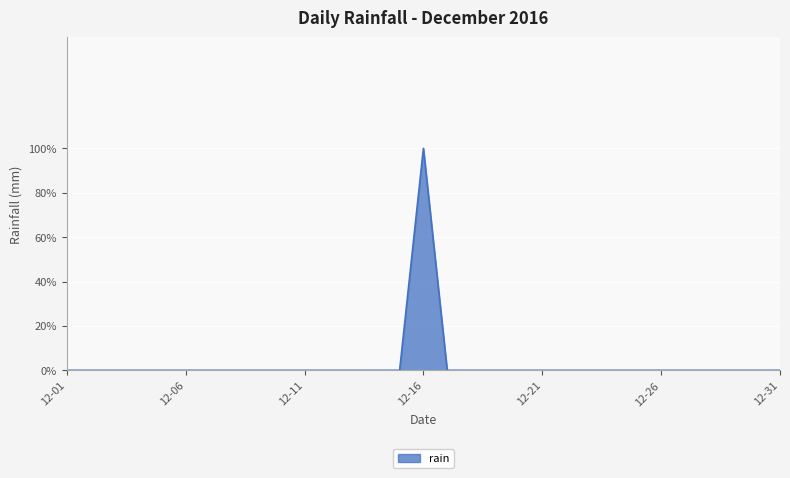

List the labels in order of value, smallest first.

2016-12-01, 2016-12-02, 2016-12-03, 2016-12-04, 2016-12-05, 2016-12-06, 2016-12-07, 2016-12-08, 2016-12-09, 2016-12-10, 2016-12-11, 2016-12-12, 2016-12-13, 2016-12-14, 2016-12-15, 2016-12-17, 2016-12-18, 2016-12-19, 2016-12-20, 2016-12-21, 2016-12-22, 2016-12-23, 2016-12-24, 2016-12-25, 2016-12-26, 2016-12-27, 2016-12-28, 2016-12-29, 2016-12-30, 2016-12-31, 2016-12-16